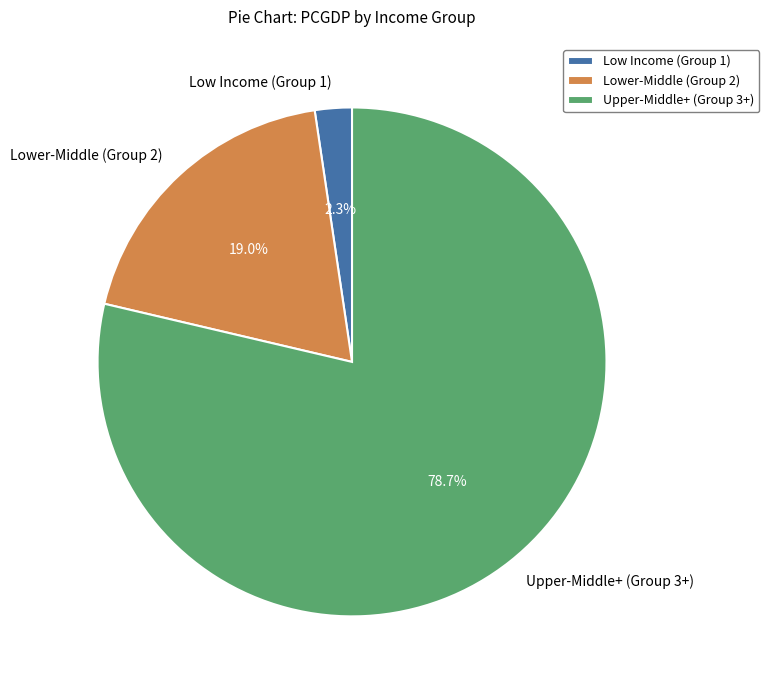

Rank the categories by value from lowest to highest.

Low Income (Group 1), Lower-Middle (Group 2), Upper-Middle+ (Group 3+)